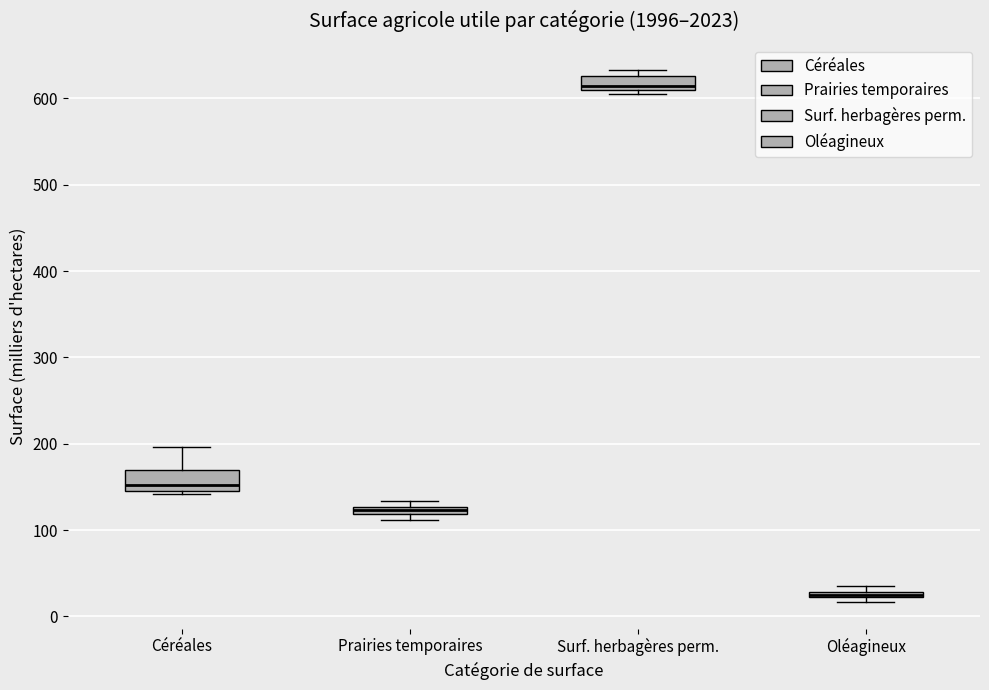

Which box's median line is the lowest?

Oléagineux